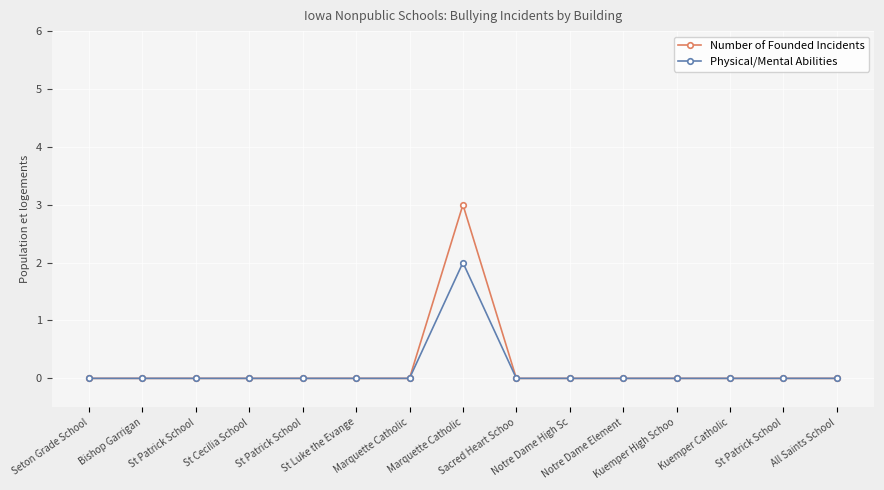

What are all the series names shown in the legend?

Number of Founded Incidents, Physical/Mental Abilities